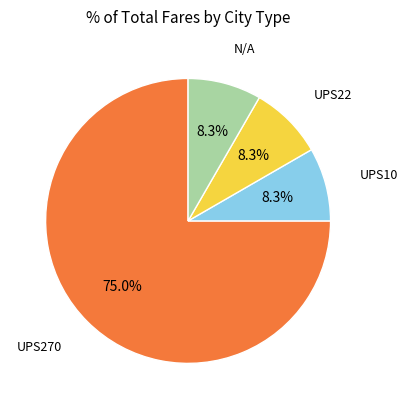

Does N/A account for over 50% of the chart?

No